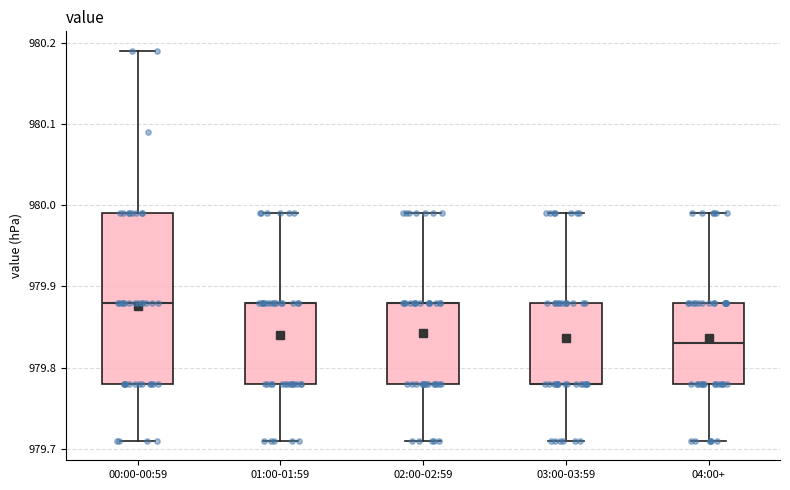

Comparing the boxes themselves (not the whiskers), which one is the tallest?

00:00-00:59